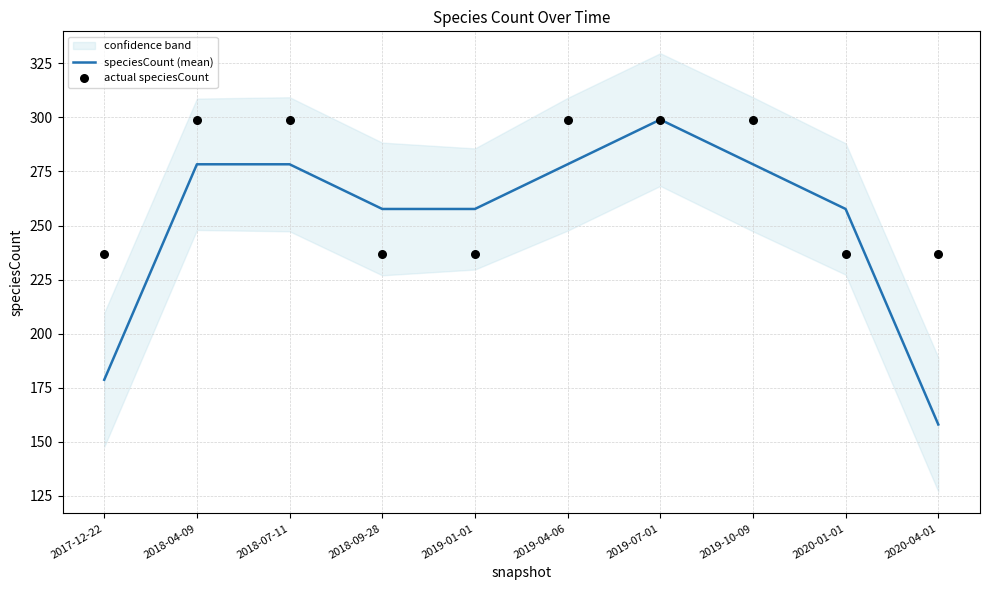

What is the total value across all series at 2019-01-01?

494.7